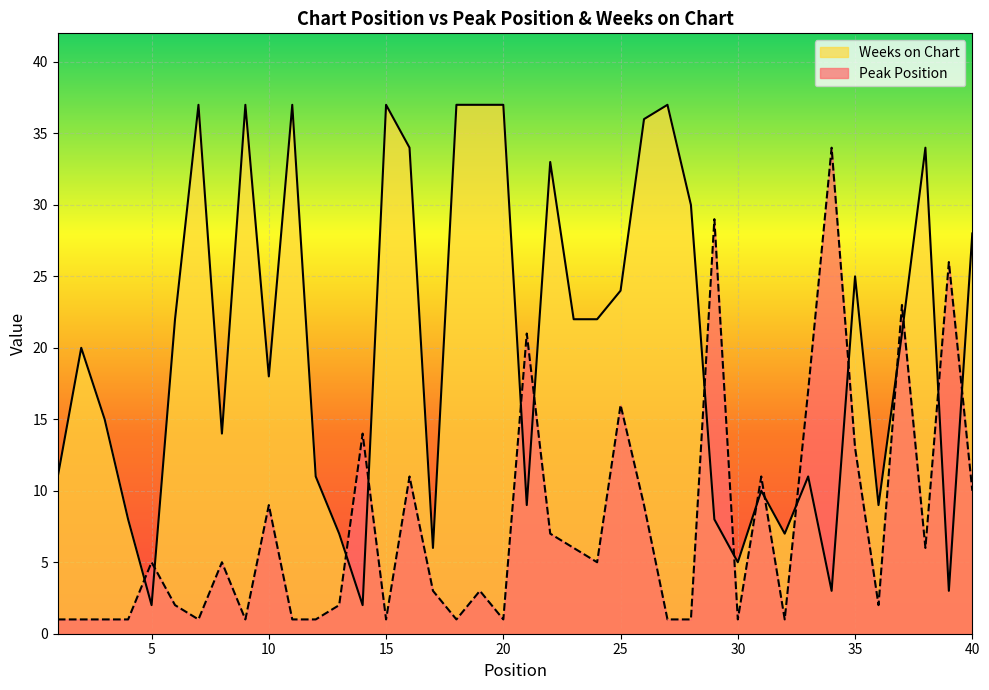

List the series in order of their peak value, highest first.

Weeks on Chart, Peak Position